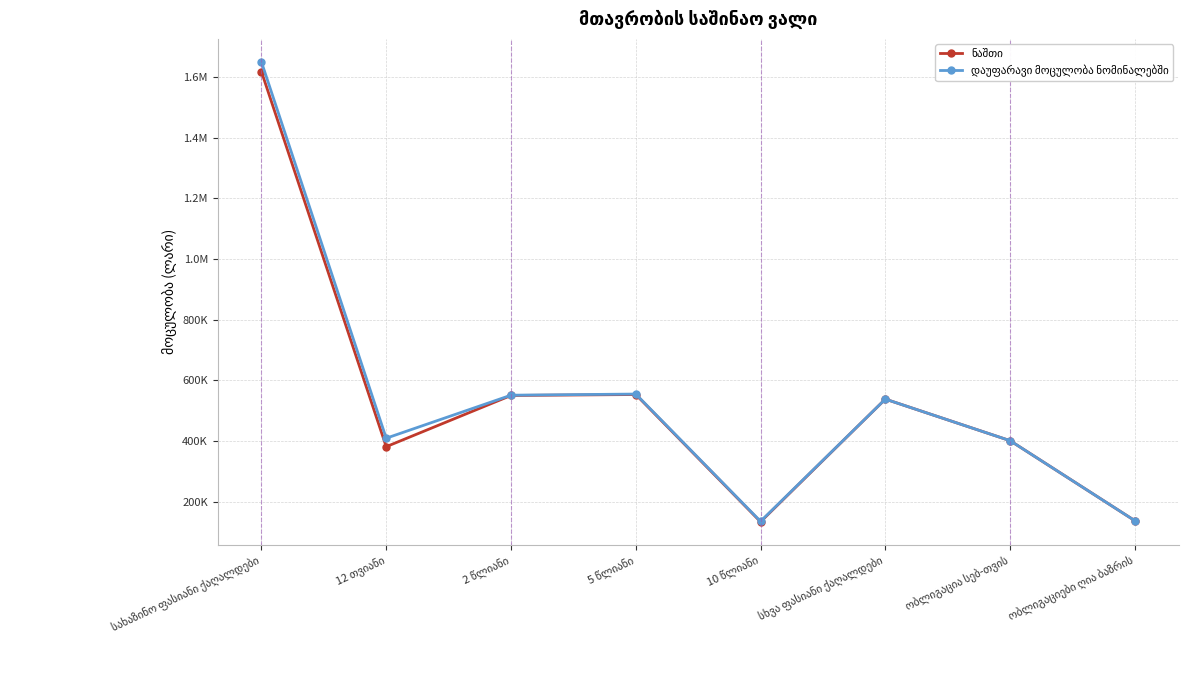

Which series has the widest spread of values?

დაუფარავი მოცულობა ნომინალებში